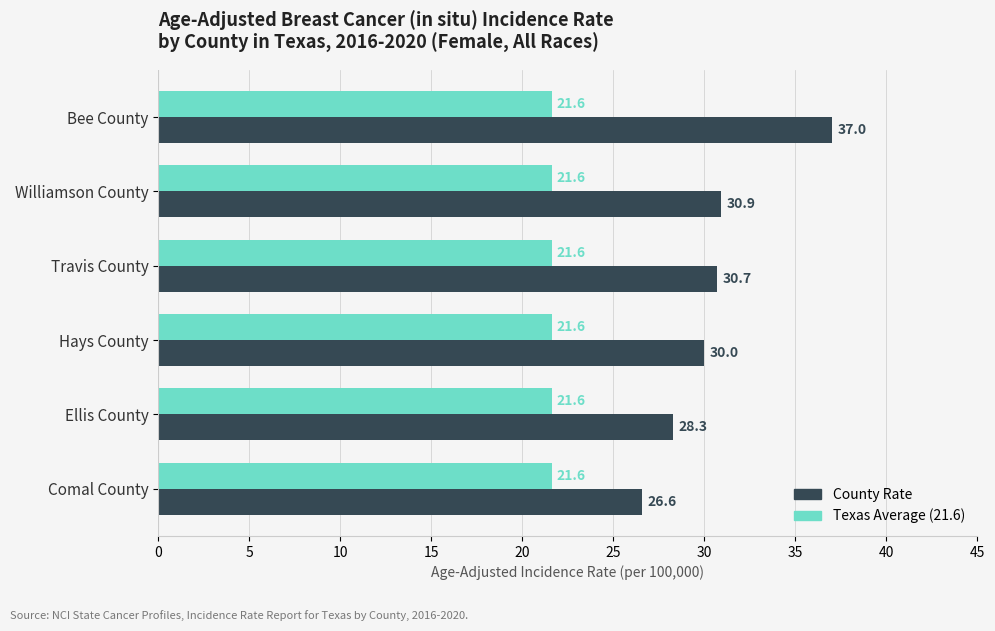

Which series has the largest total across all categories?

County Rate